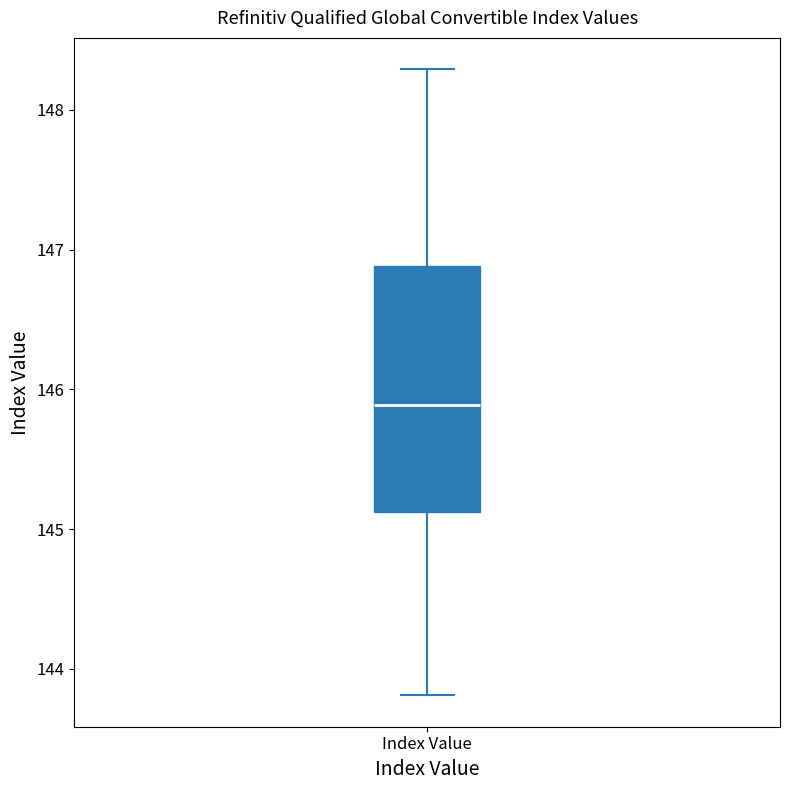

Where does the lower whisker of the box for Index Value end on the y-axis? The values are not printed on the chart, so give them approximately, as read against the axis.

143.8